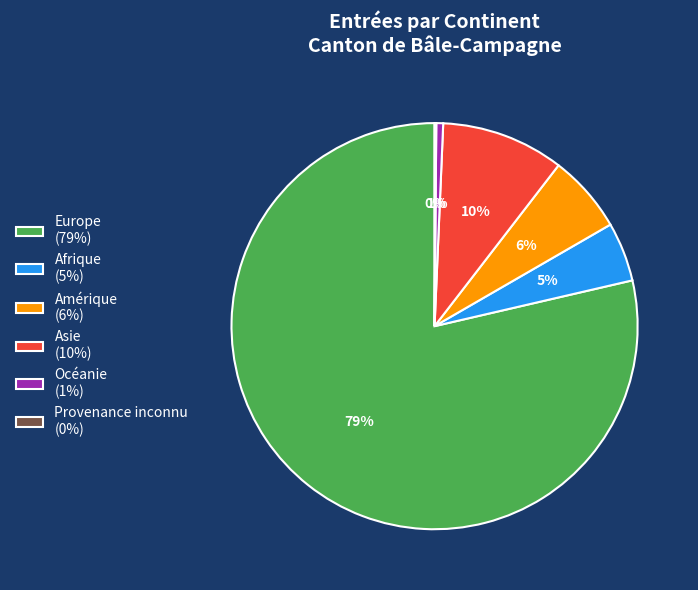

Which has a higher value, Asie or Afrique?

Asie